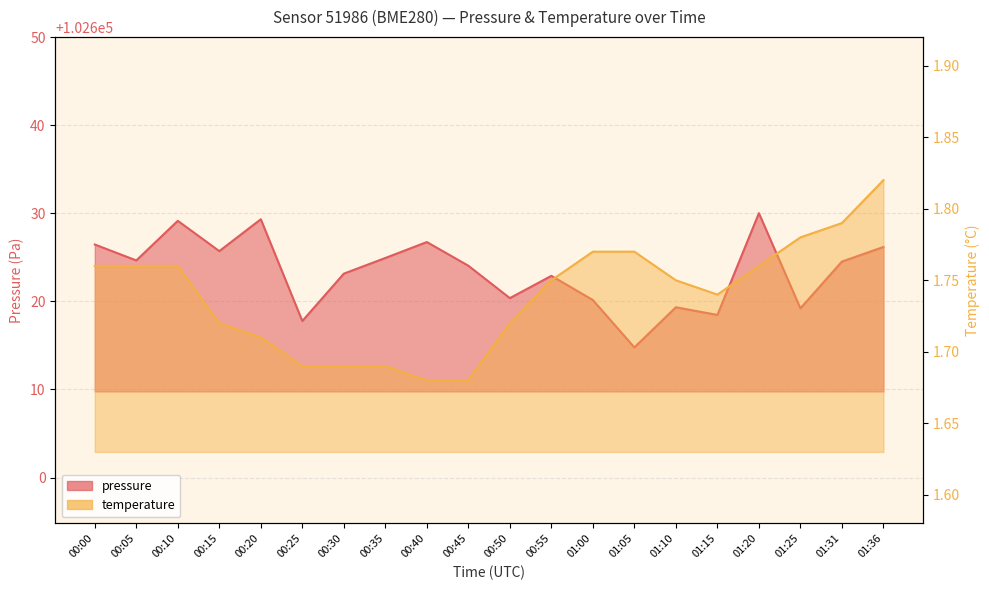

What is the label of the 12th point from the left?

00:55